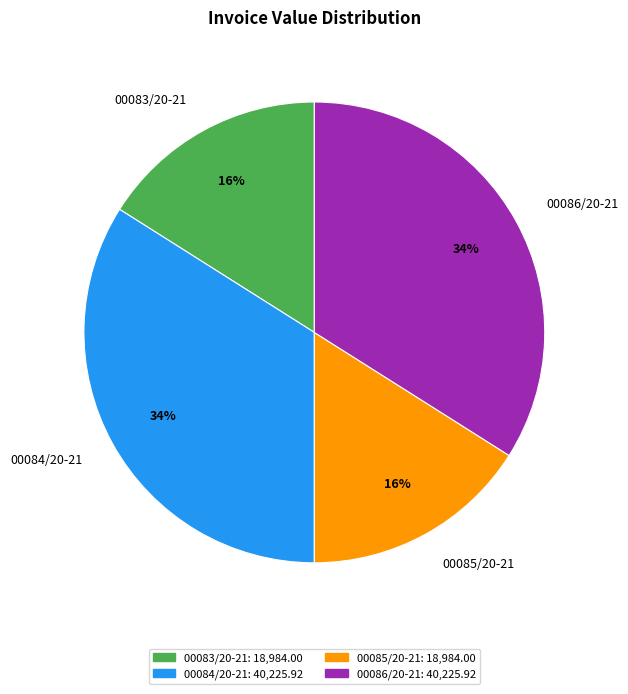

Does 00084/20-21 account for over 50% of the chart?

No